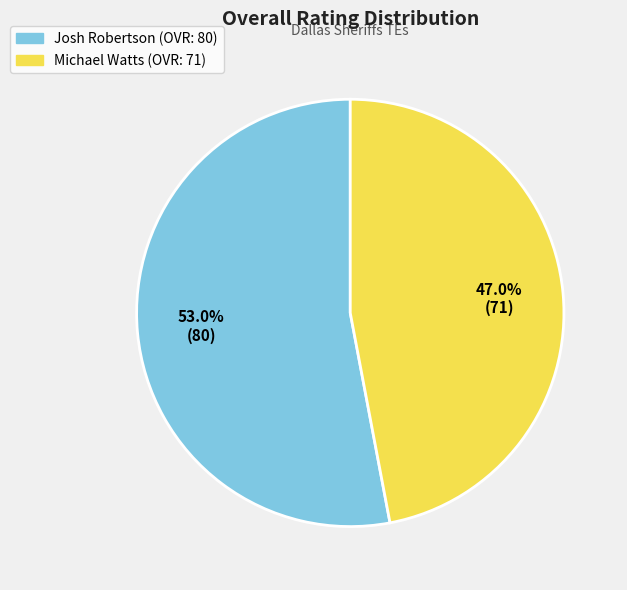

How many segments does this pie chart have?

2